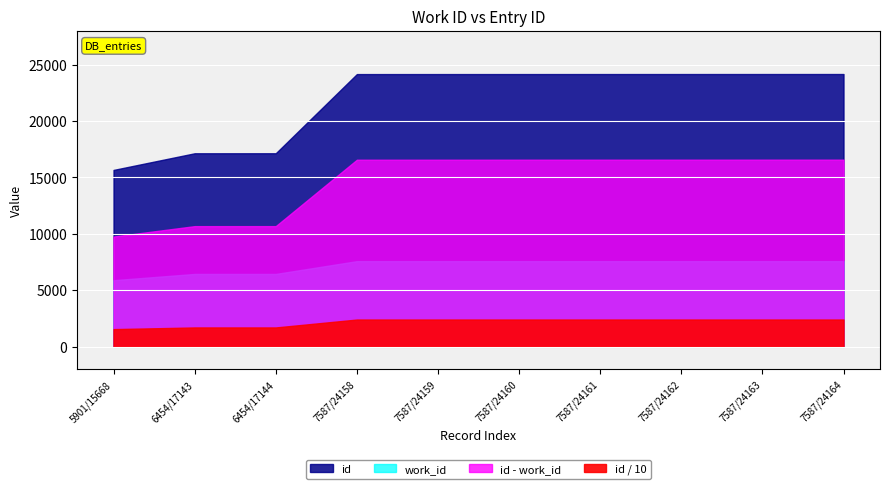

How many data points in id are less than 24160?

5